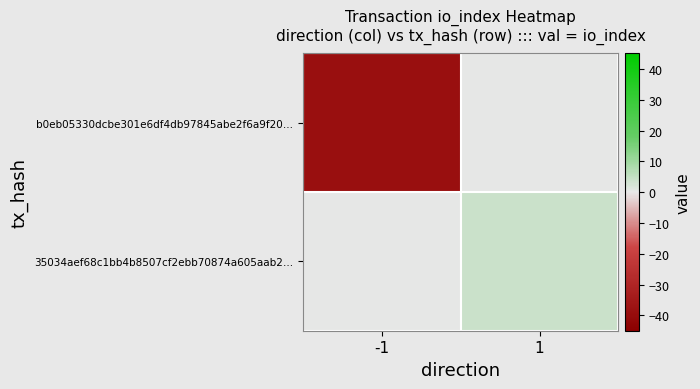

What is the spread (max minus min) of values at -1?

39